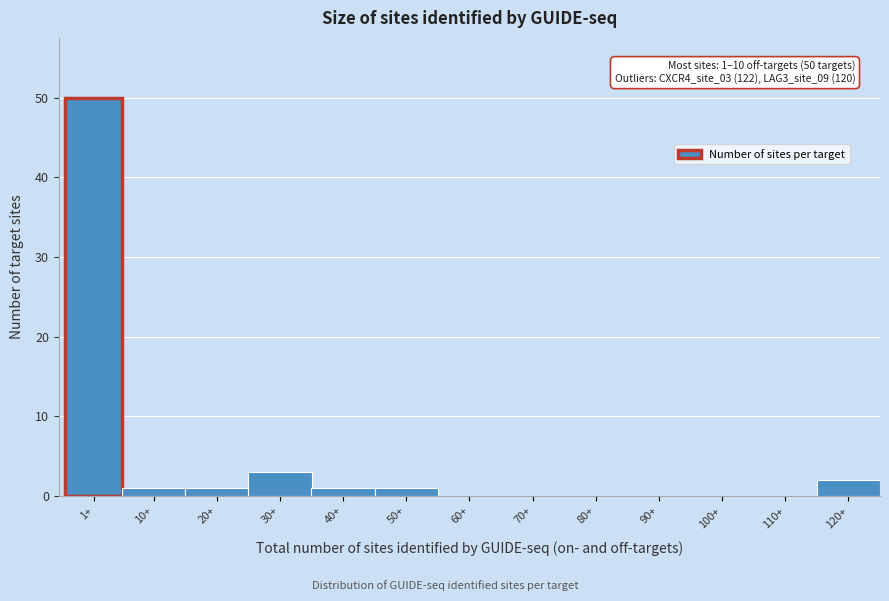

Reading left to right, transcribe all the data shown in this chart.

1+=50	10+=1	20+=1	30+=3	40+=1	50+=1	60+=0	70+=0	80+=0	90+=0	100+=0	110+=0	120+=2